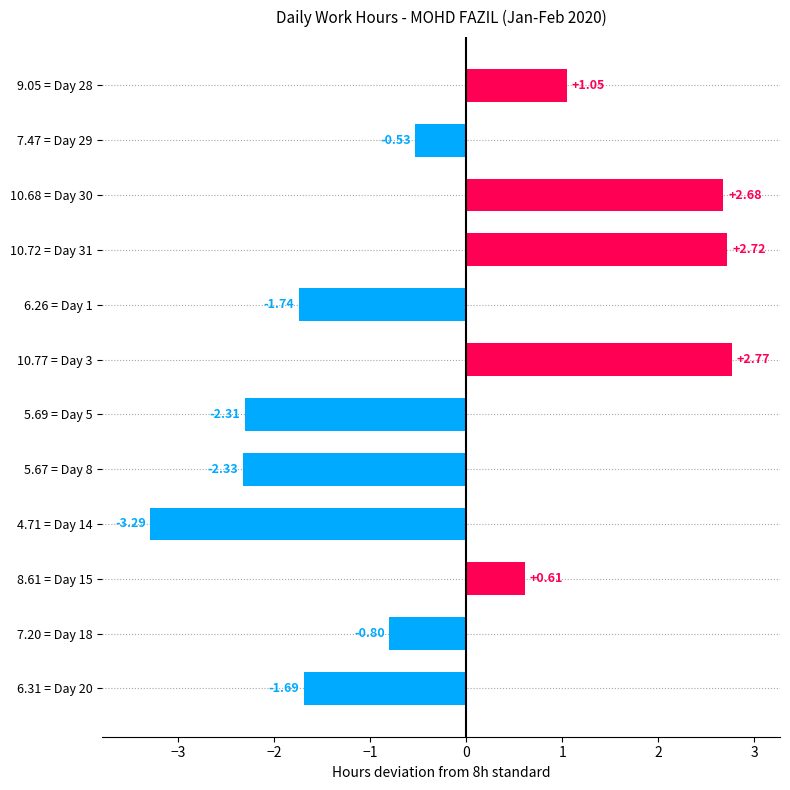

Approximately how many times larger is the value at 10.68 = Day 30 compared to 9.05 = Day 28?

2.6